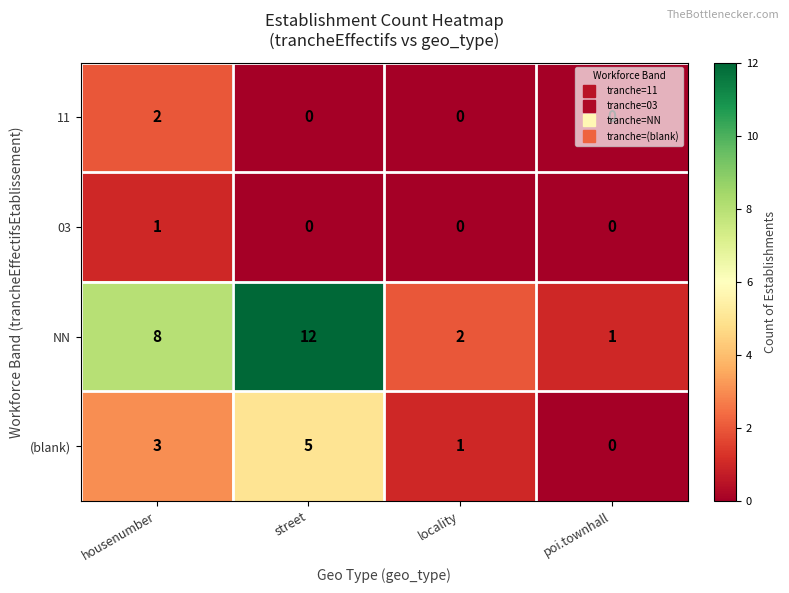

What is the sum of the (blank) values at poi.townhall and street?

5